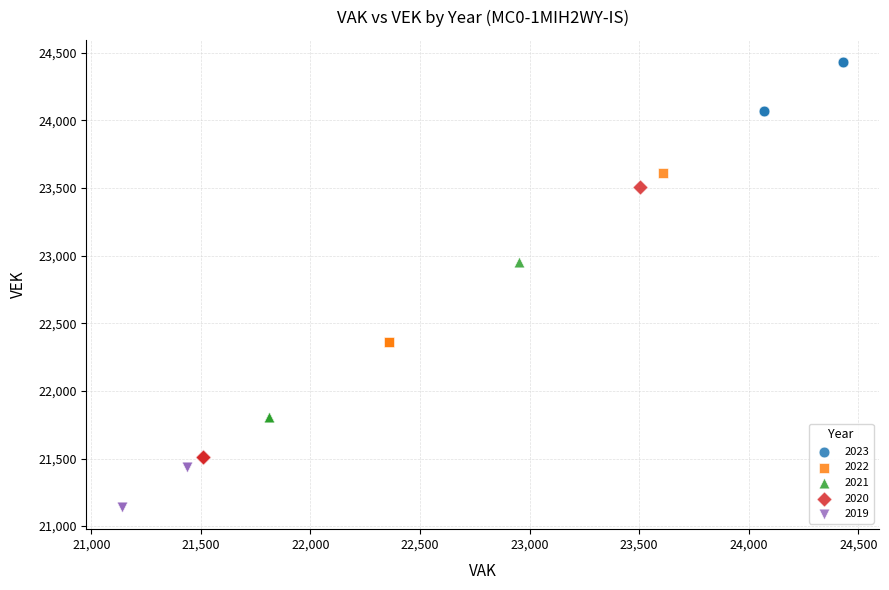

Which series reaches the maximum Y coordinate?

2023